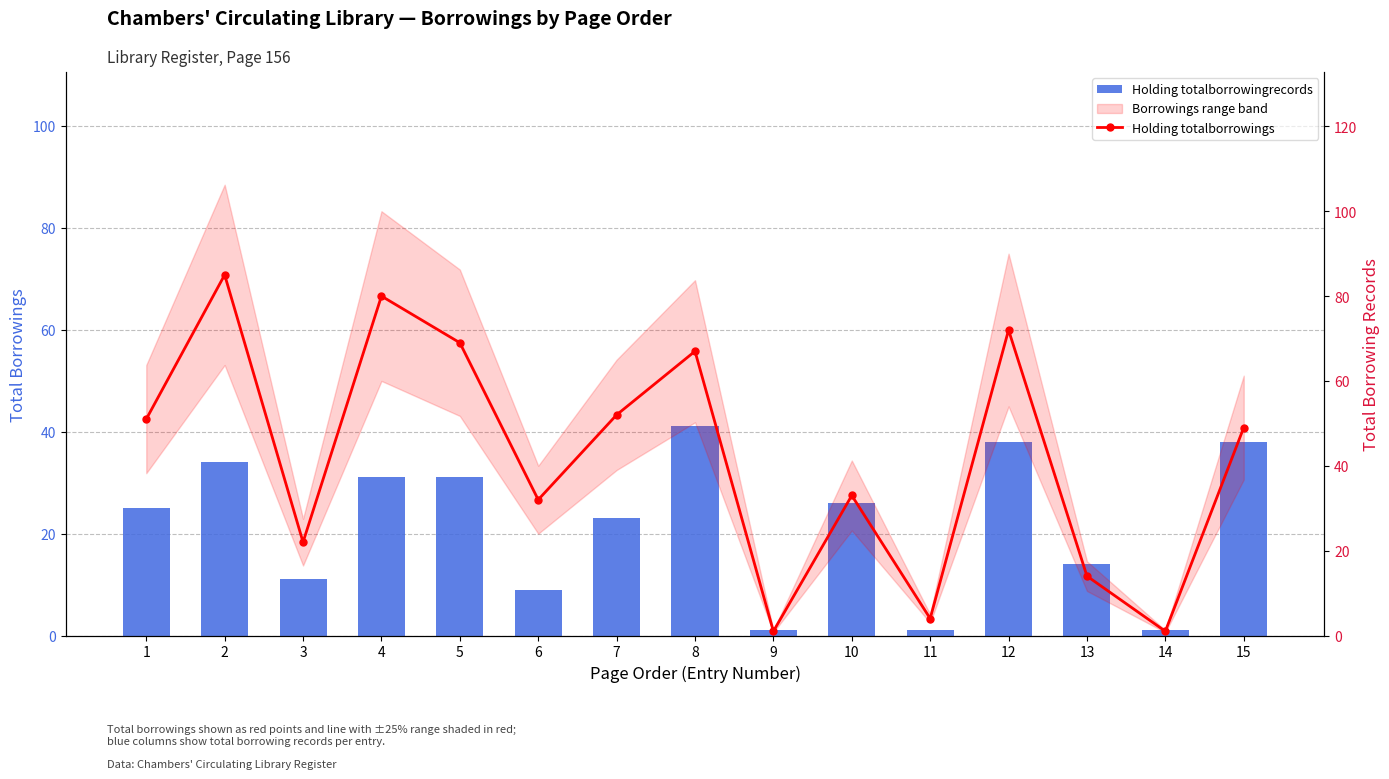

How many values in the Holding totalborrowings series exceed 49?

7